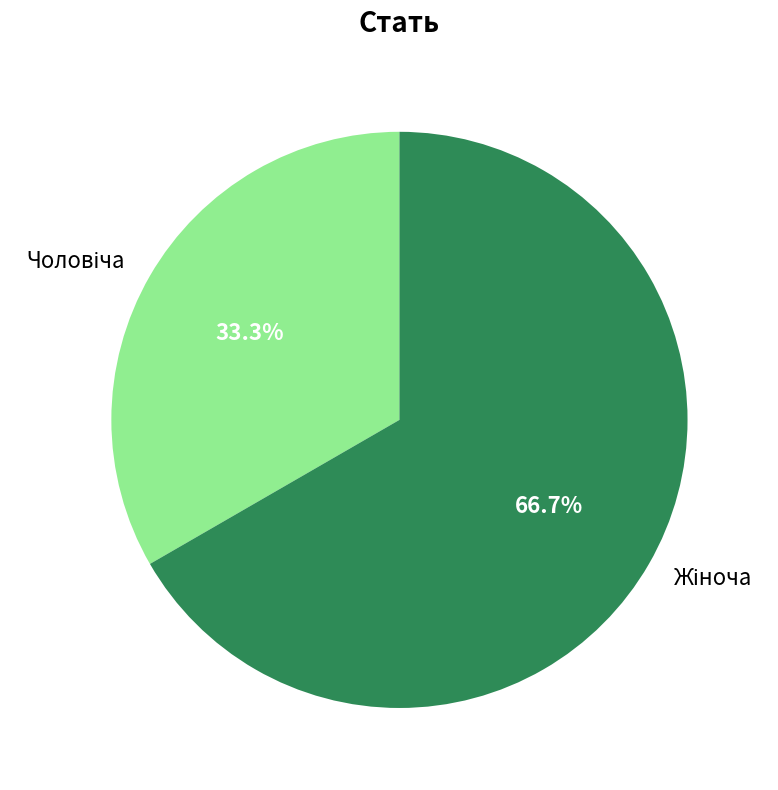

Does any single category account for the majority?

Yes